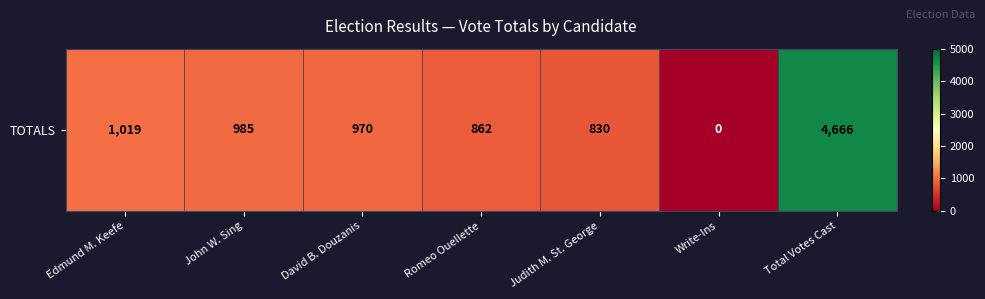

What is the difference between the second highest and minimum values?

1019